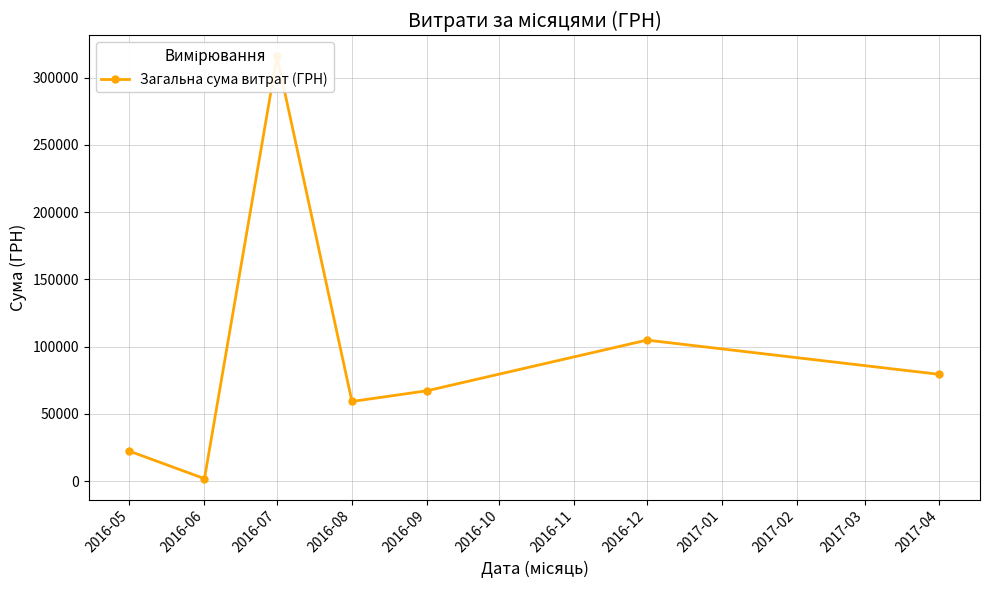

Which label corresponds to the largest value in the chart?

2016-07